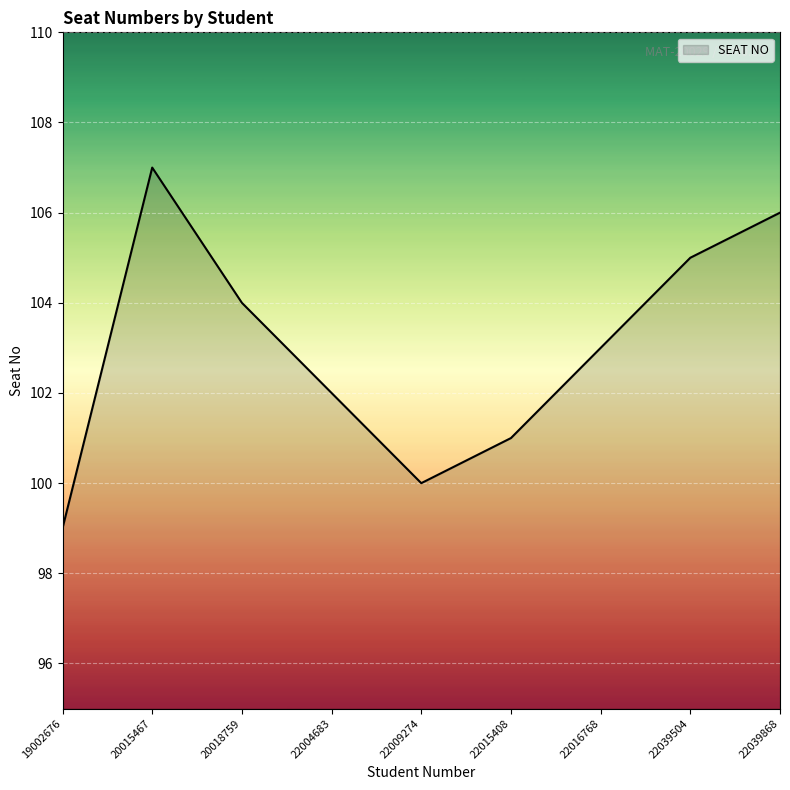

Rank the categories by value from highest to lowest.

20015467, 22039868, 22039504, 20018759, 22016768, 22004683, 22015408, 22009274, 19002676